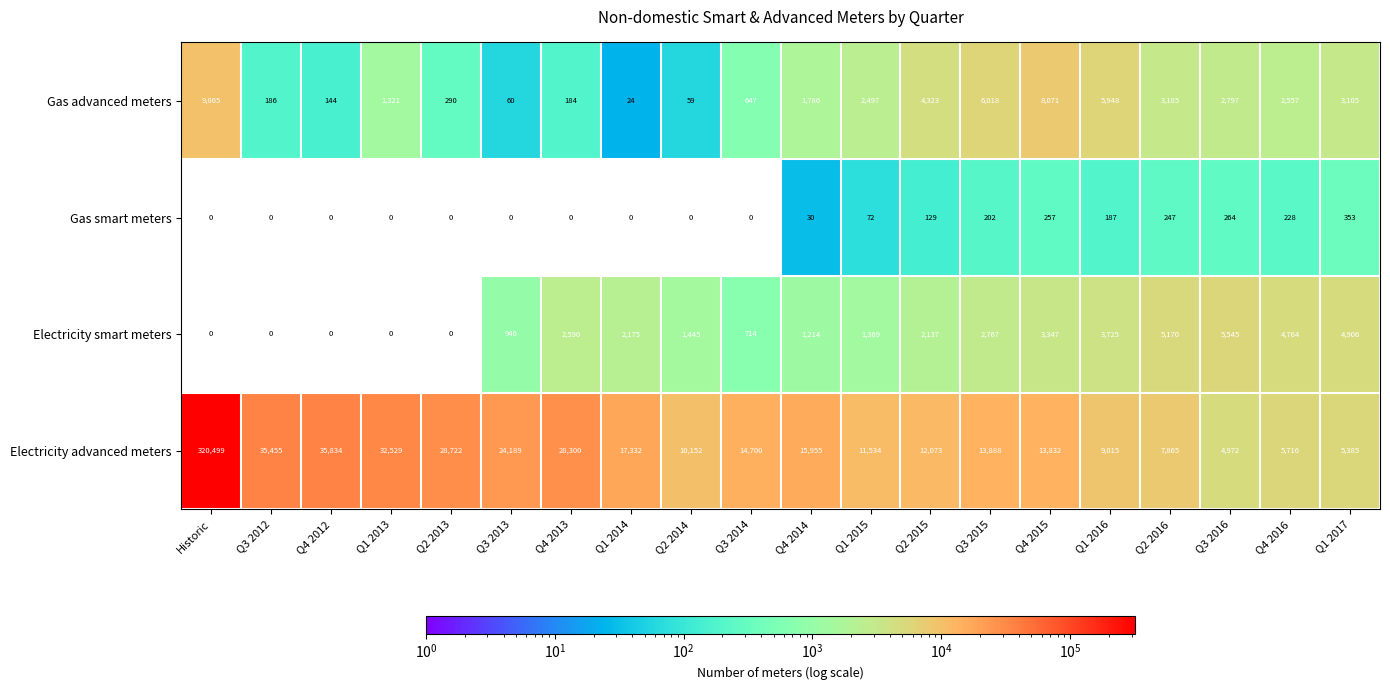

The Gas advanced meters series shows 2557 at Q4 2016. True or false?

True